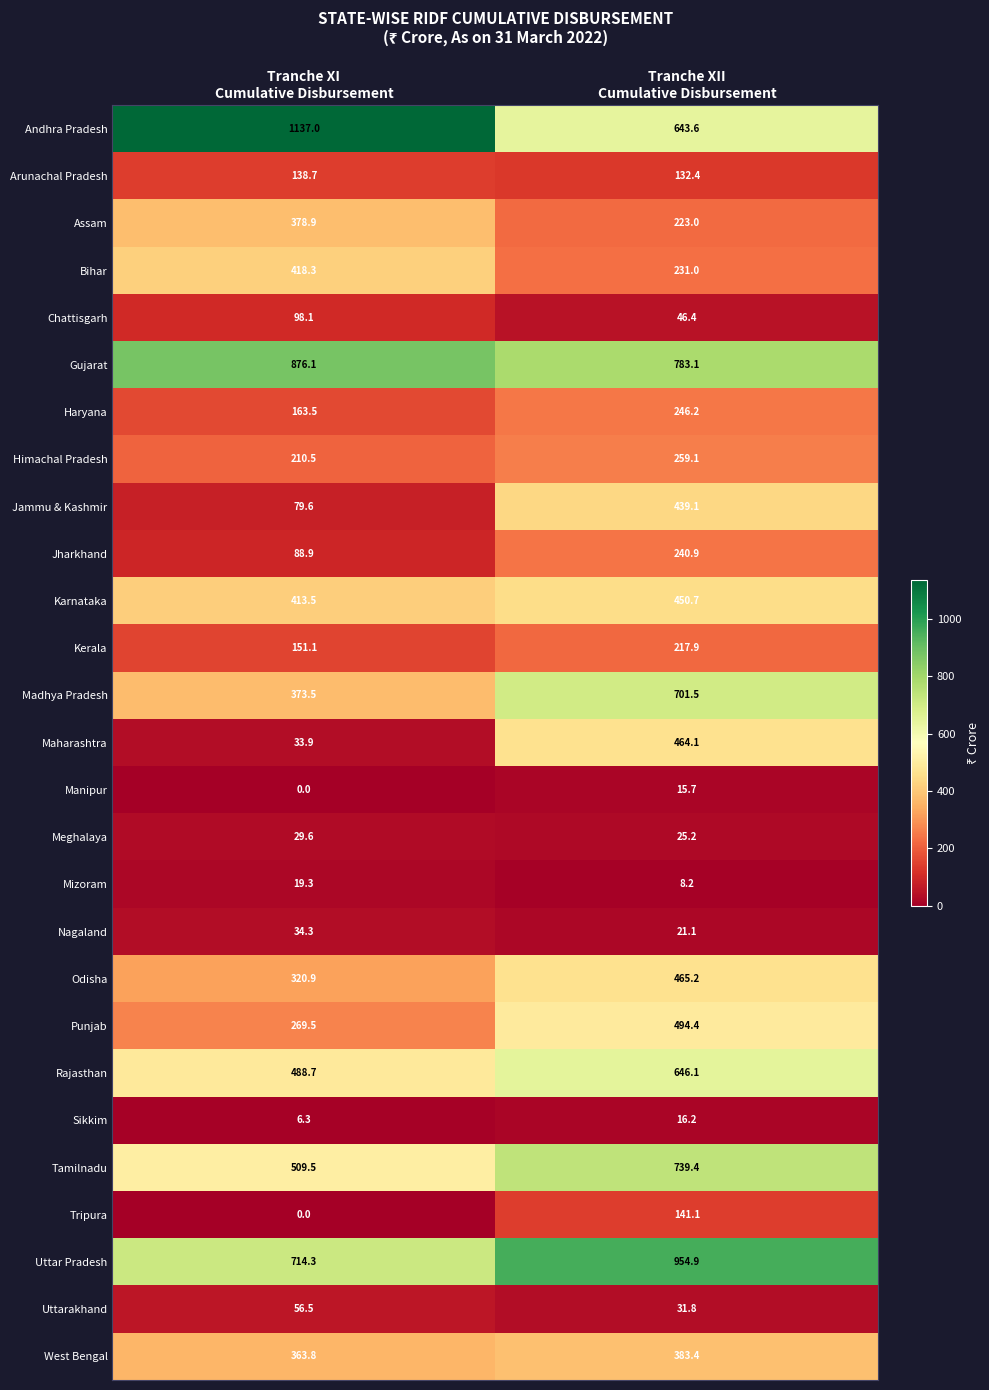

Which series has the largest range (max minus min)?

Andhra Pradesh